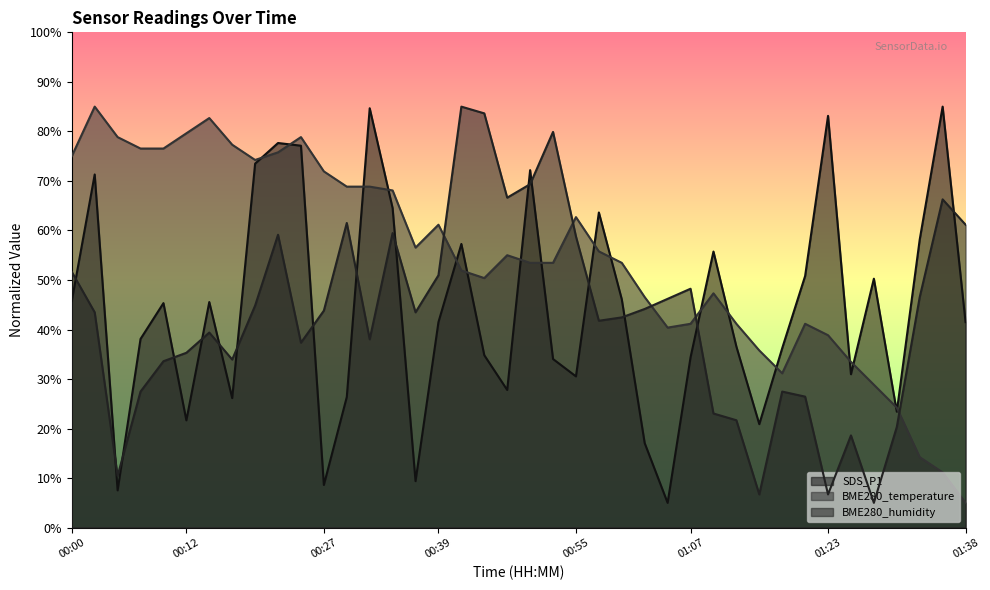

What is the average value of the BME280_humidity series?

42.7